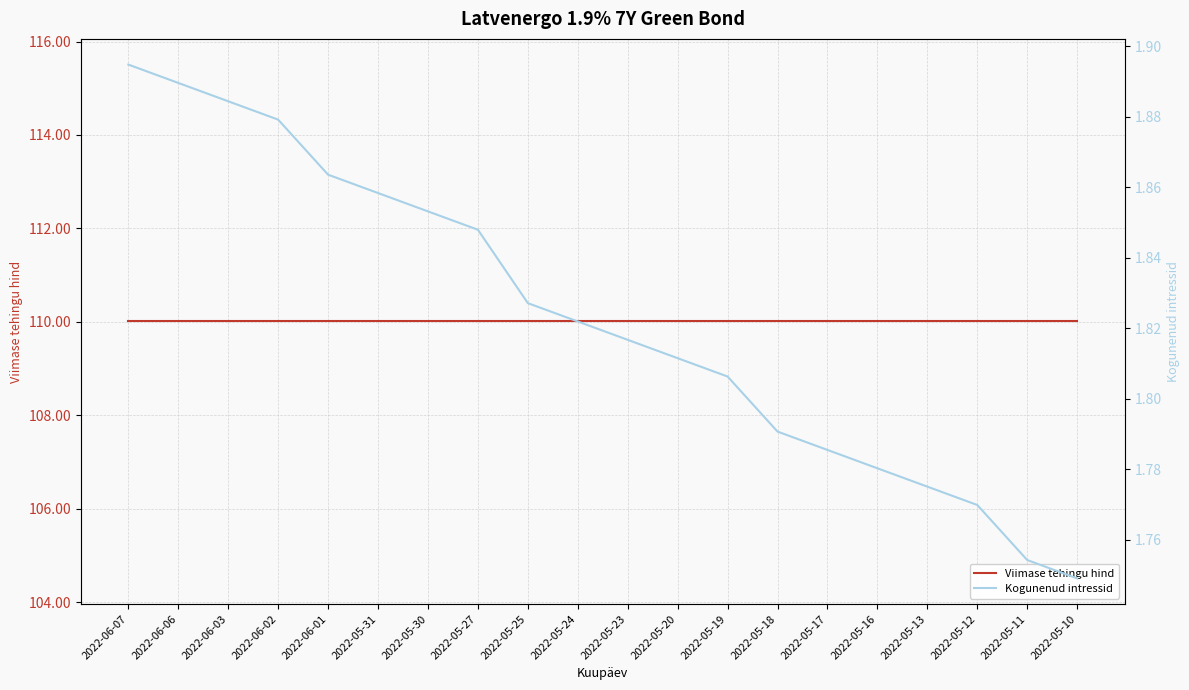

Which category has the highest value in the Viimase tehingu hind series?

2022-06-07